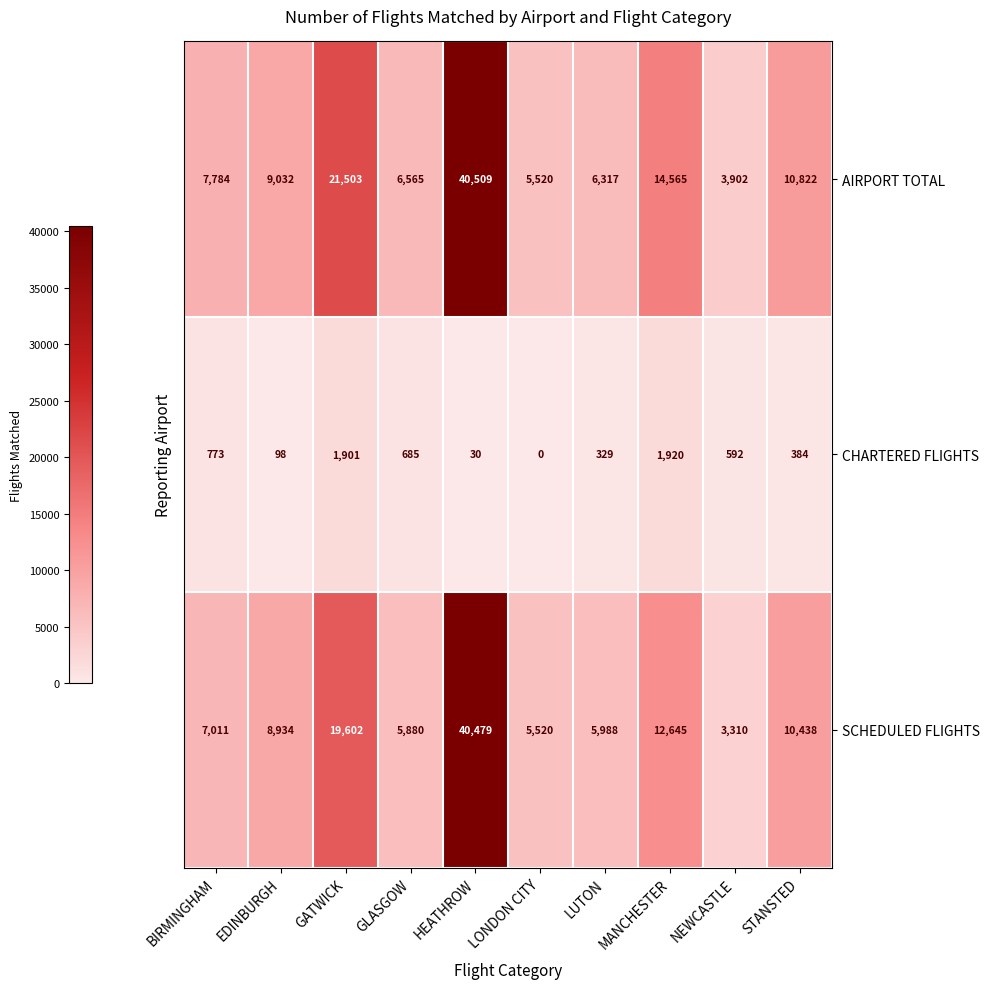

How many data points does each series have?

10